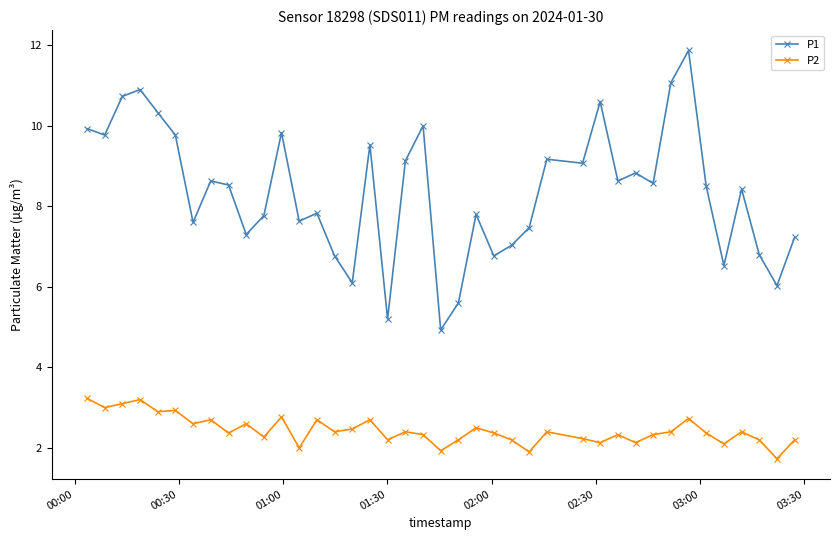

In P2, how many points are lower than both neighbors (excluding endpoints)?

14